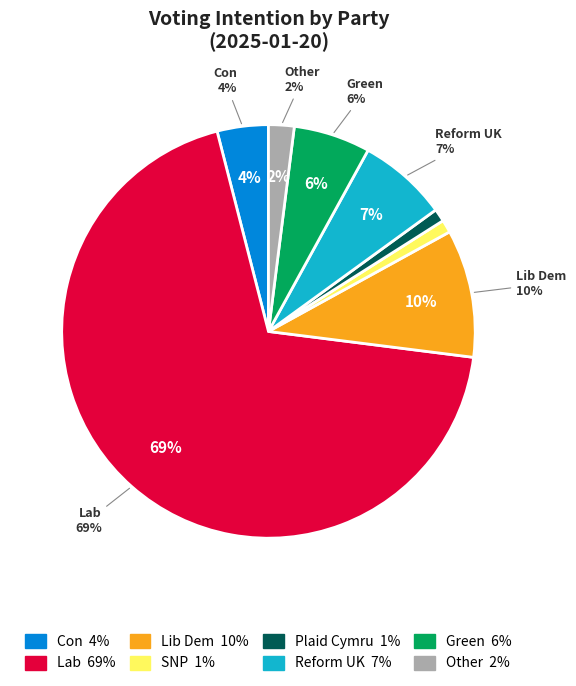

Does Lab account for over 50% of the chart?

Yes